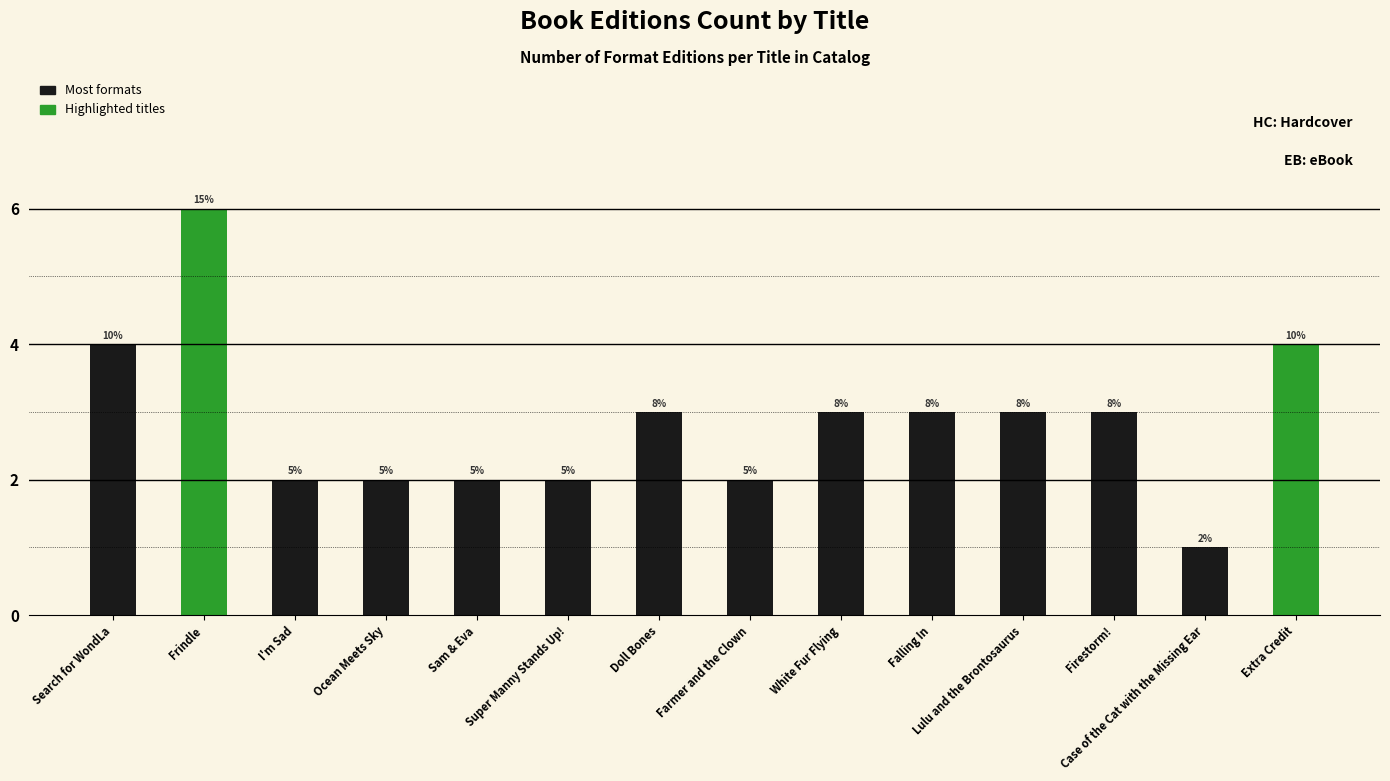

At which category does the chart reach its minimum across all series?

Case of the Cat with the Missing Ear